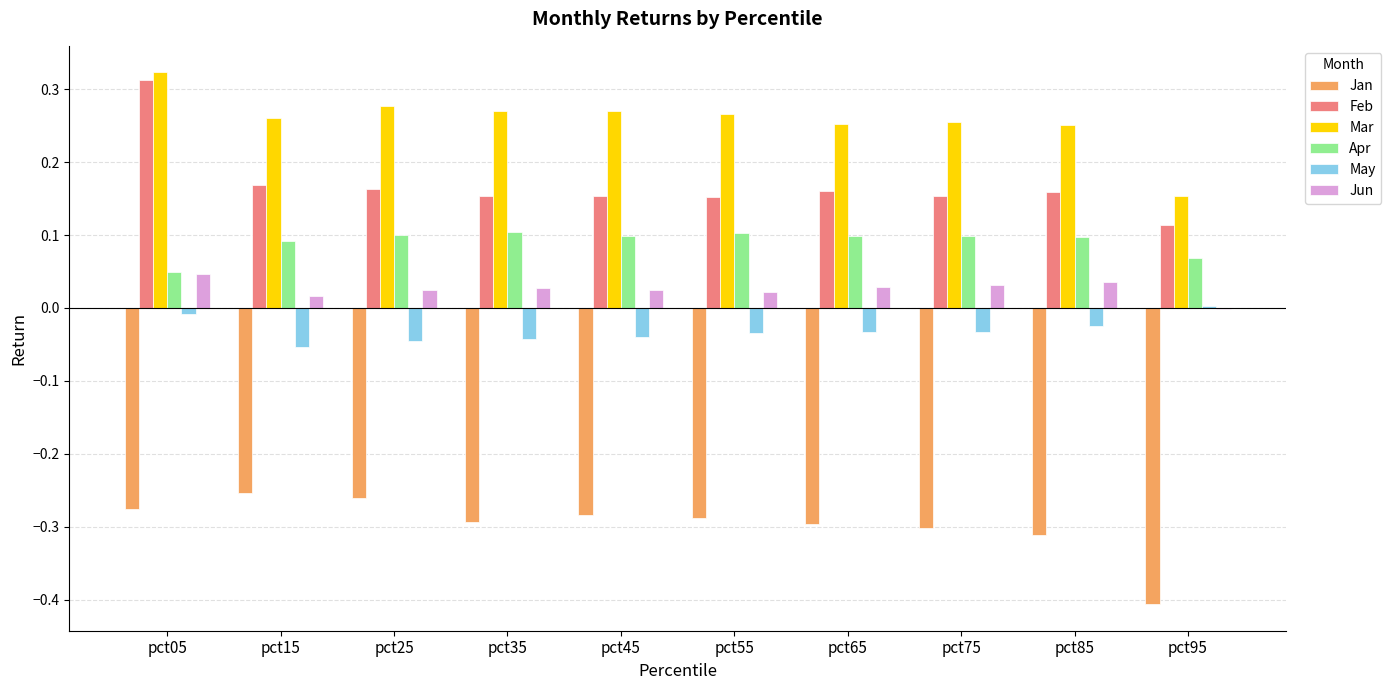

Which series has the largest total across all categories?

Mar